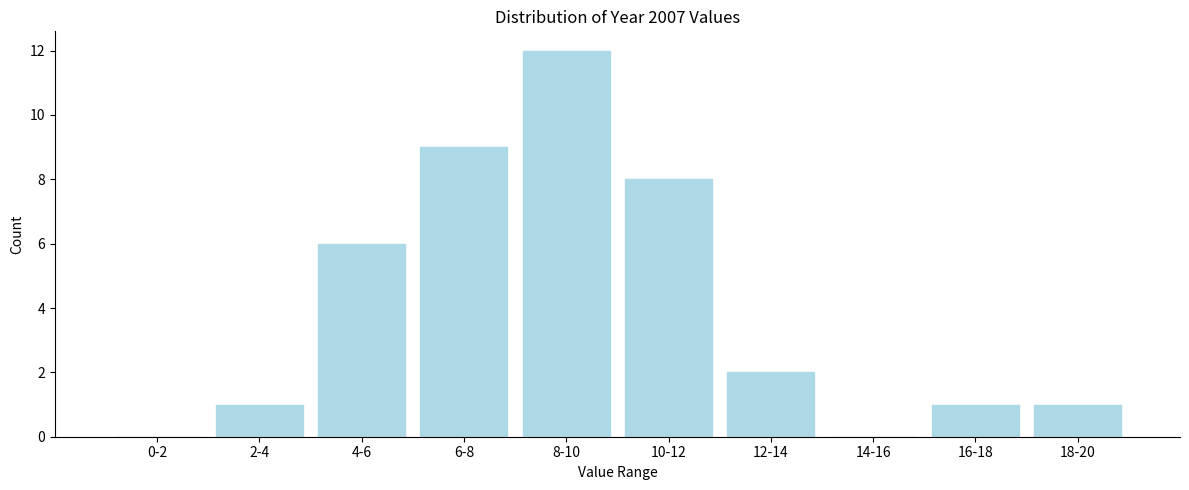

Reading right to left, extract all data points from this chart.

18-20=1	16-18=1	14-16=0	12-14=2	10-12=8	8-10=12	6-8=9	4-6=6	2-4=1	0-2=0